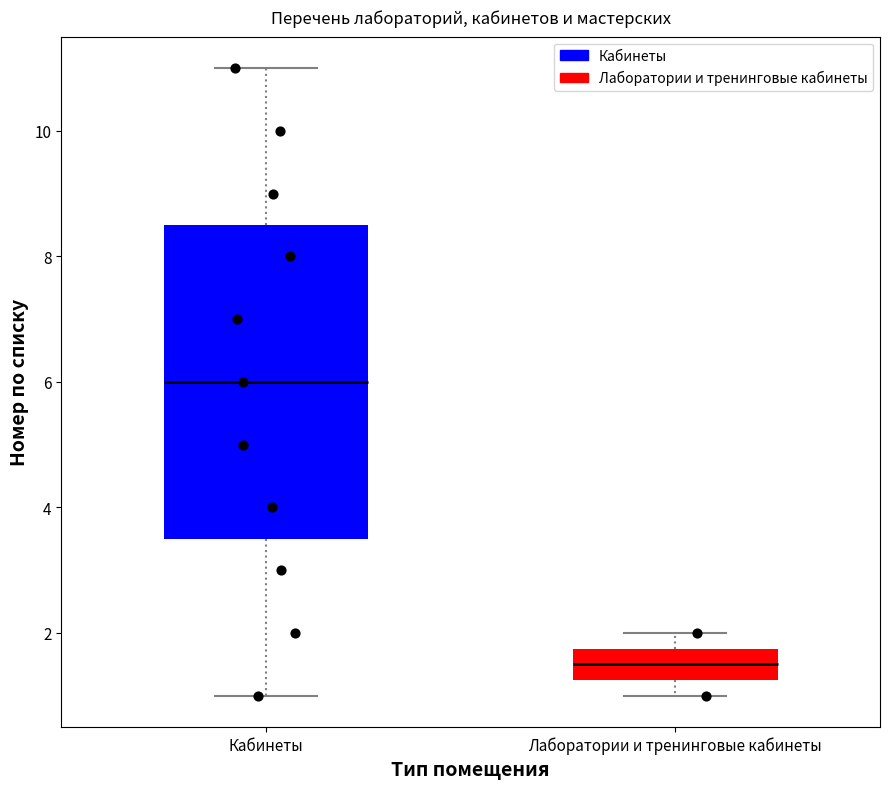

Reading left to right, transcribe this box plot: for each box, give where its median line is, the range the box spans, and where its two whiskers end, as read against the y-axis. The values are not printed on the chart, so give them approximately, as read against the axis.

Кабинеты: median 6.0, box 3.6 to 8.6, whiskers 1.0 to 11.0
Лаборатории и тренинговые кабинеты: median 1.6, box 1.2 to 1.8, whiskers 1.0 to 2.0